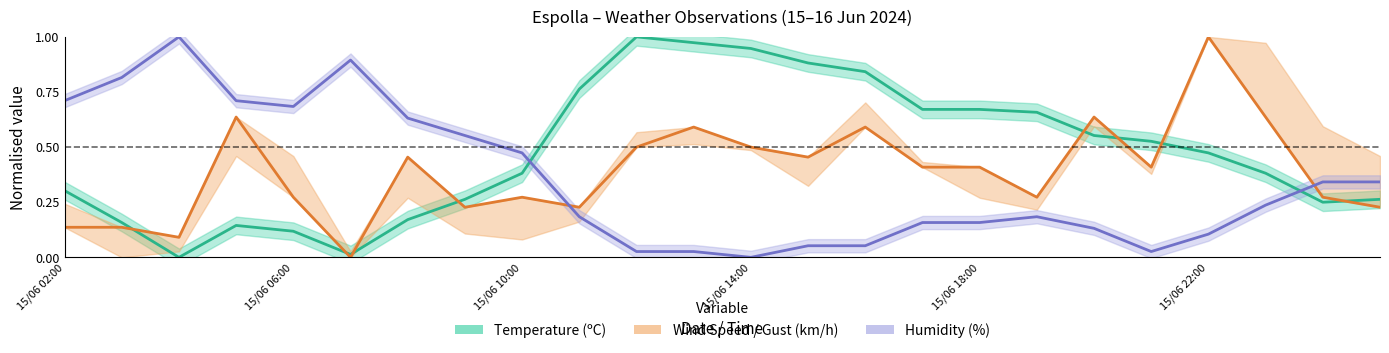

What is the difference between the maximum and minimum values in the Humidity (%) series?

1.0